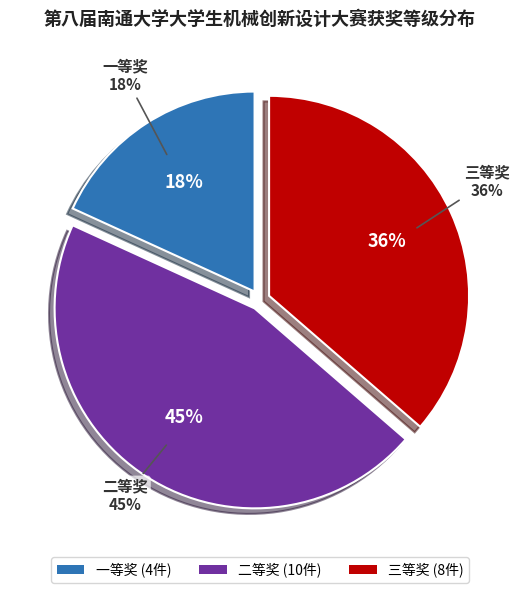

Is it true that 一等奖 is 13% of the pie?

False